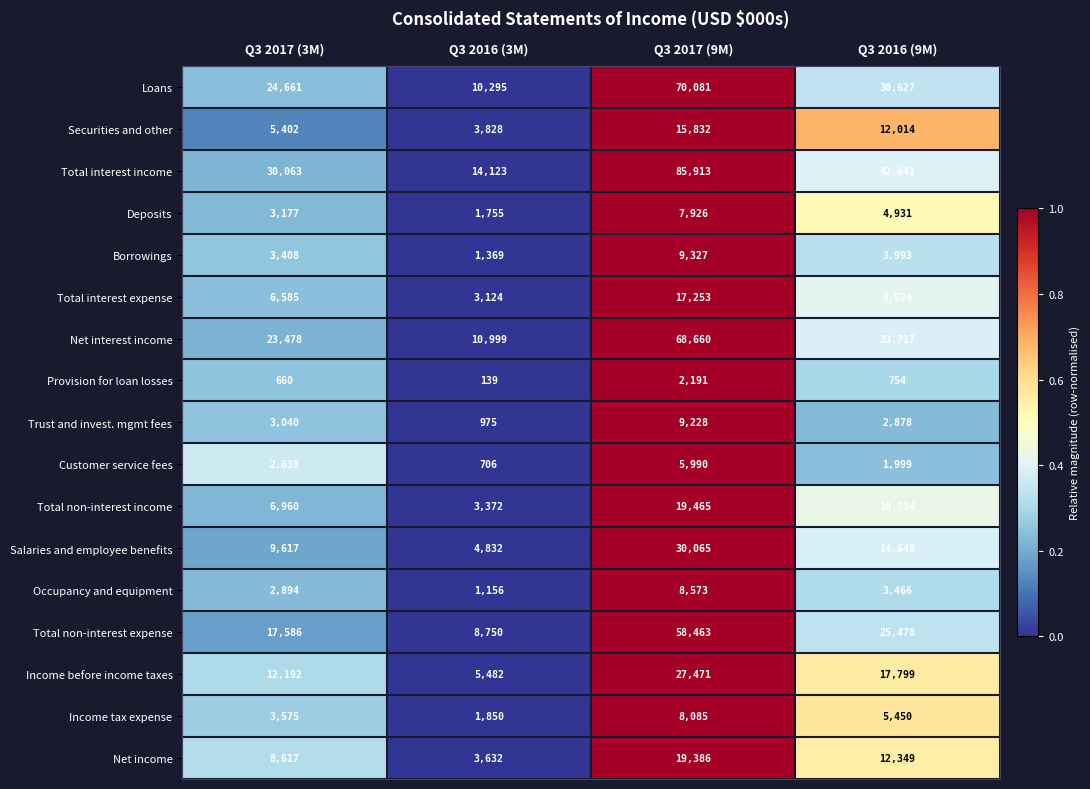

Which category has the lowest value in the Total non-interest income series?

Q3 2016 (3M)